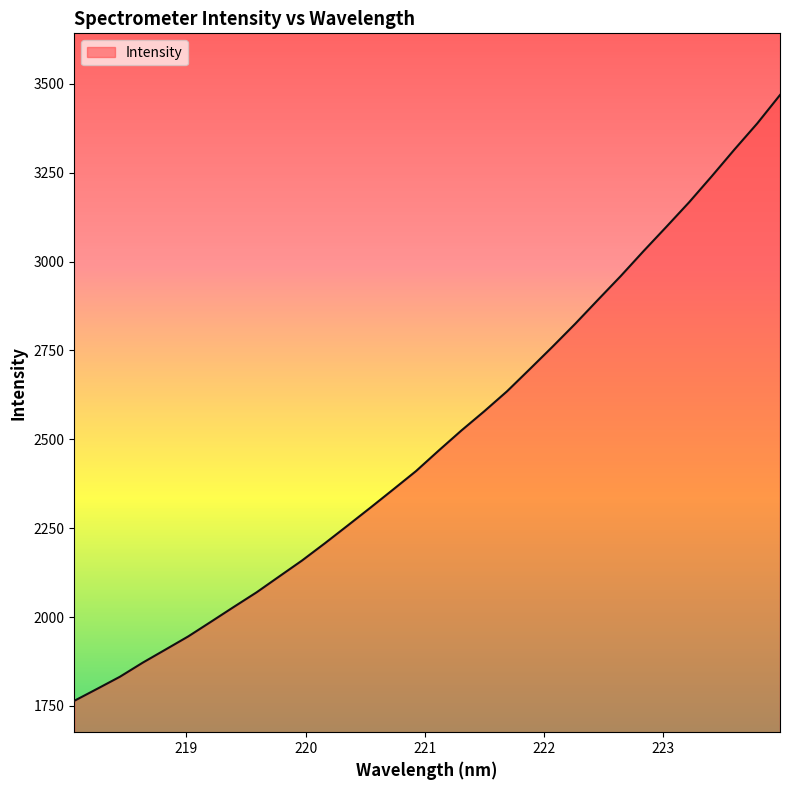

What is the minimum value shown in the chart?

1764.5